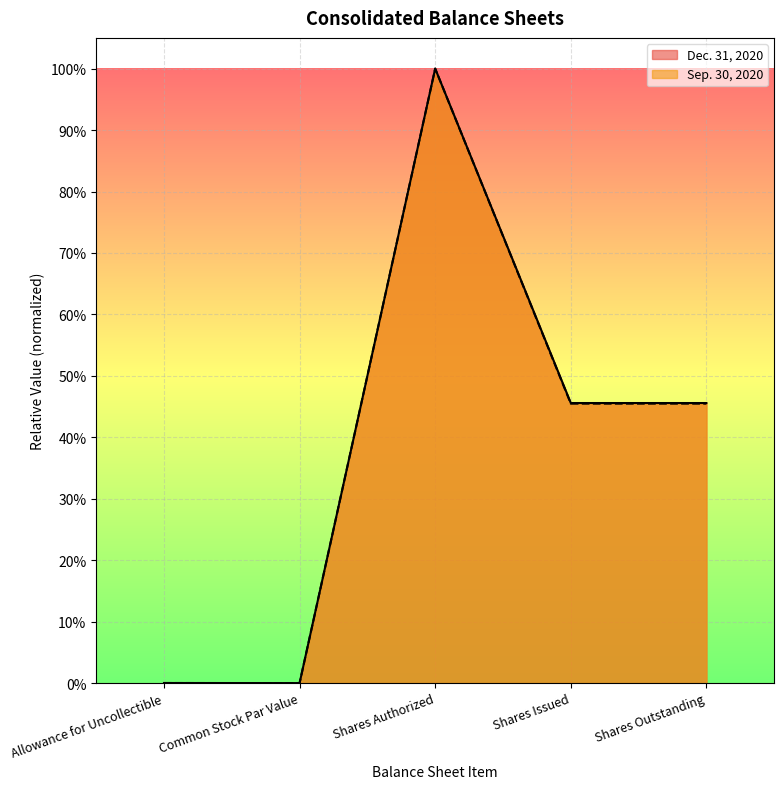

Count the number of categories in the chart.

5